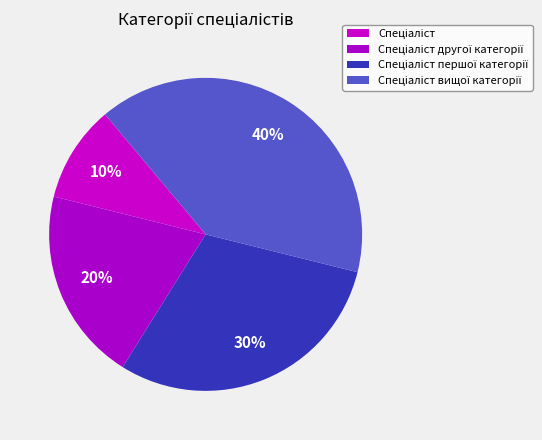

Count the number of slices in the pie.

4